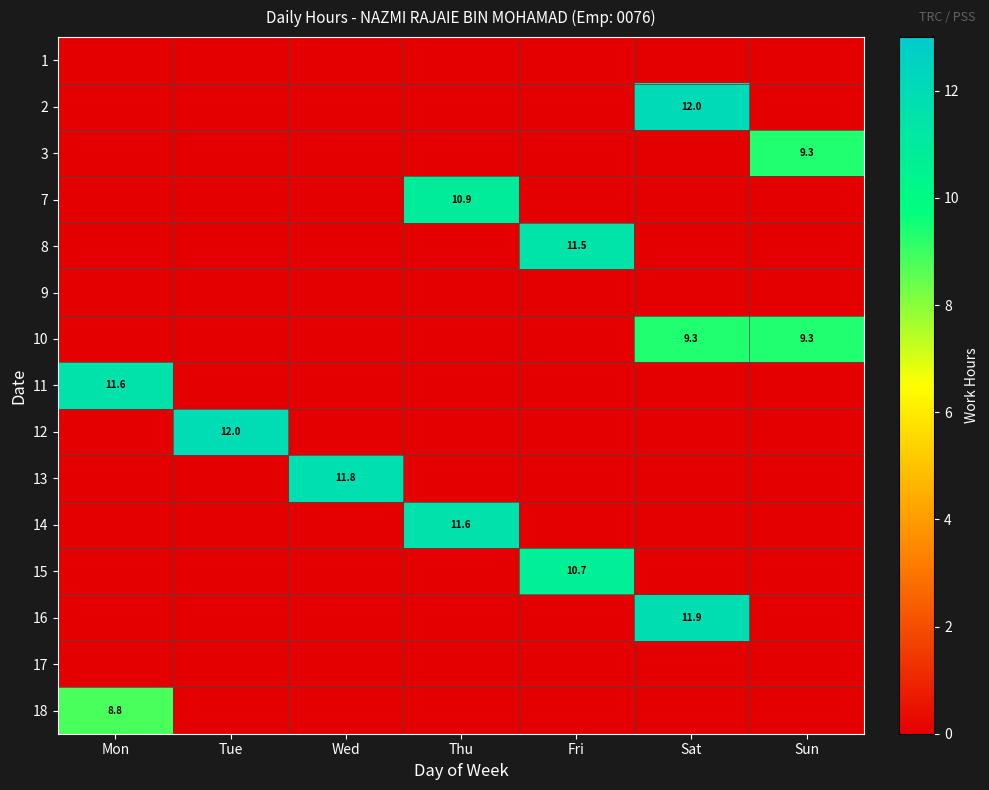

At which category is the sum across all series the highest?

Sat